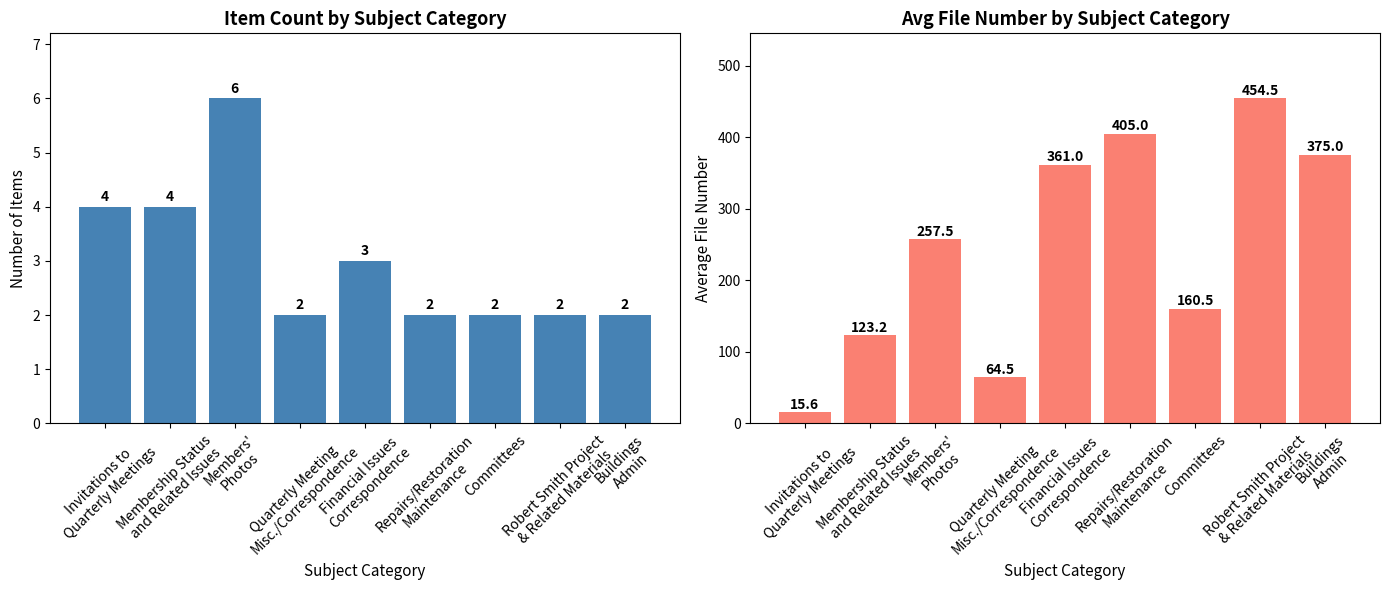

True or false: Count has a value of 2.0 at Repairs/Restoration
Maintenance.

True